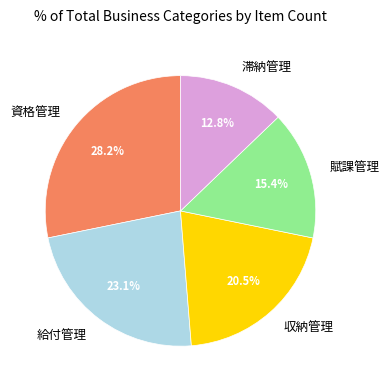

How many slices are in this pie chart?

5